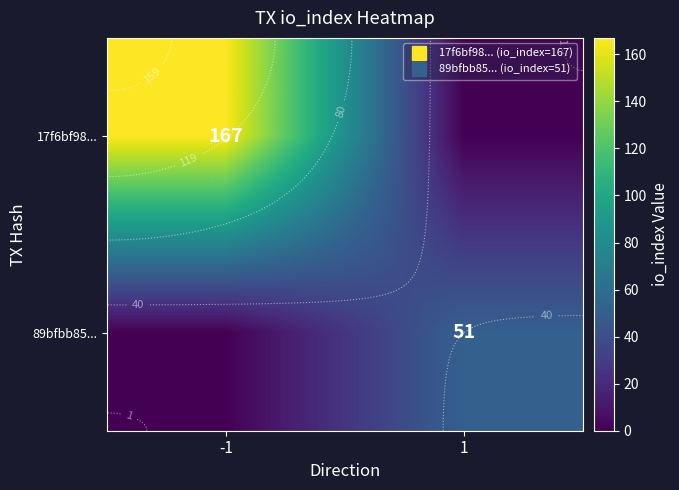

At 1, list the series in order from smallest to largest.

17f6bf98..., 89bfbb85...